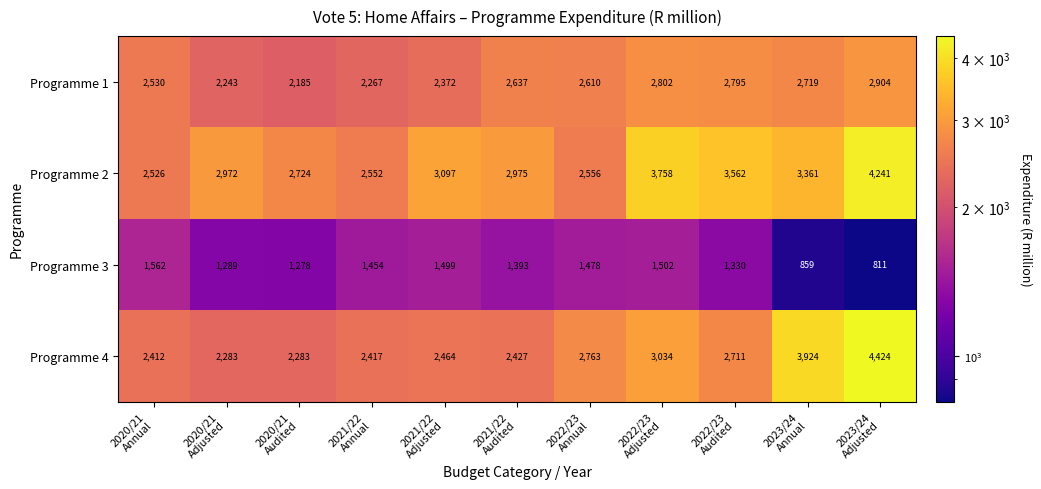

What is the sum of all Programme 2 values?

34324